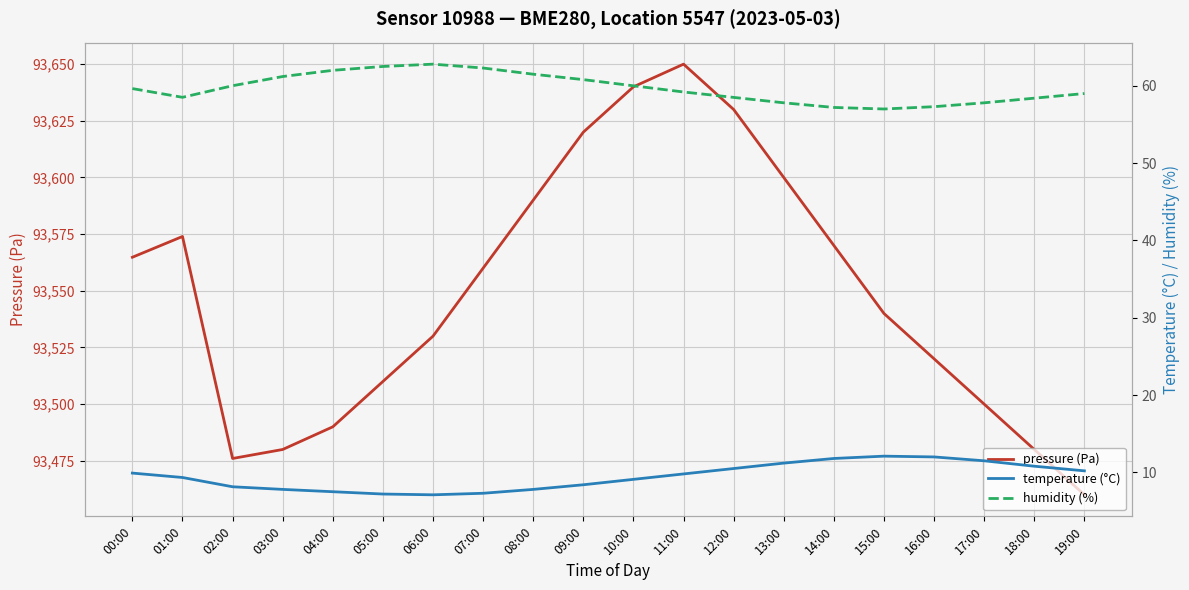

What position from the left is 02:00?

3